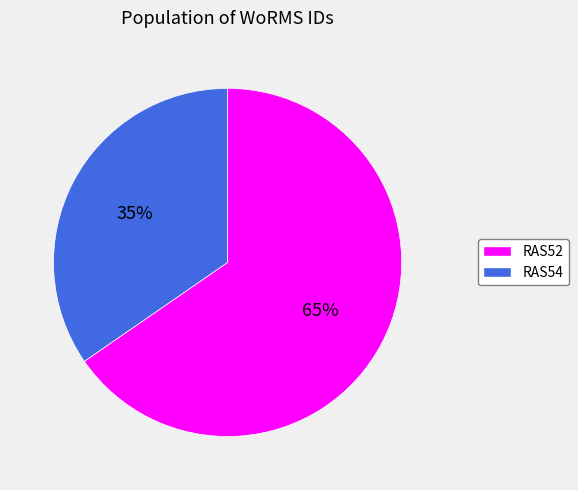

Is it true that RAS52 is 73% of the pie?

False